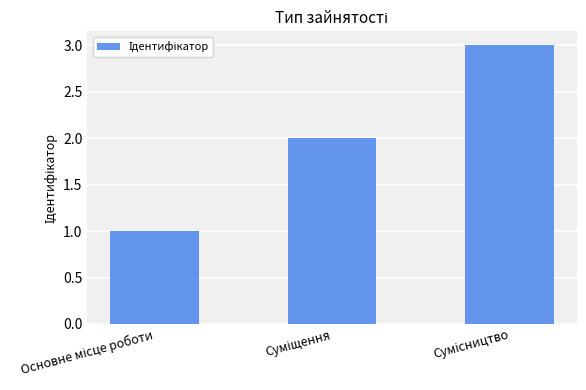

What is the sum of all values?

6